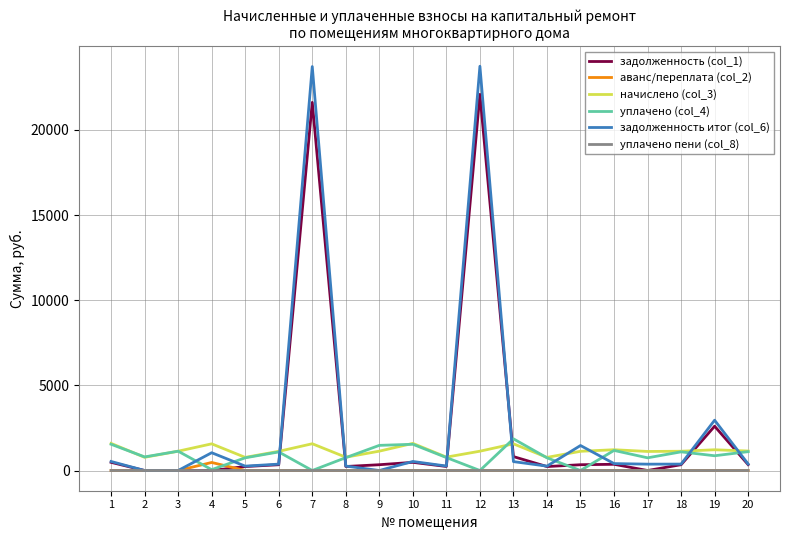

True or false: начислено (col_3) and аванс/переплата (col_2) intersect in this chart.

False